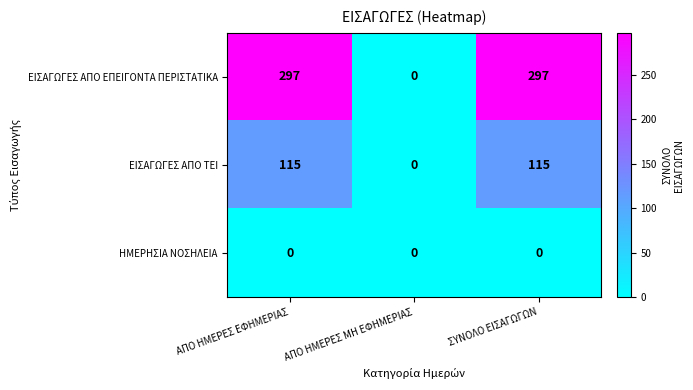

Which series has the largest range (max minus min)?

ΕΙΣΑΓΩΓΕΣ ΑΠΟ ΕΠΕΙΓΟΝΤΑ ΠΕΡΙΣΤΑΤΙΚΑ